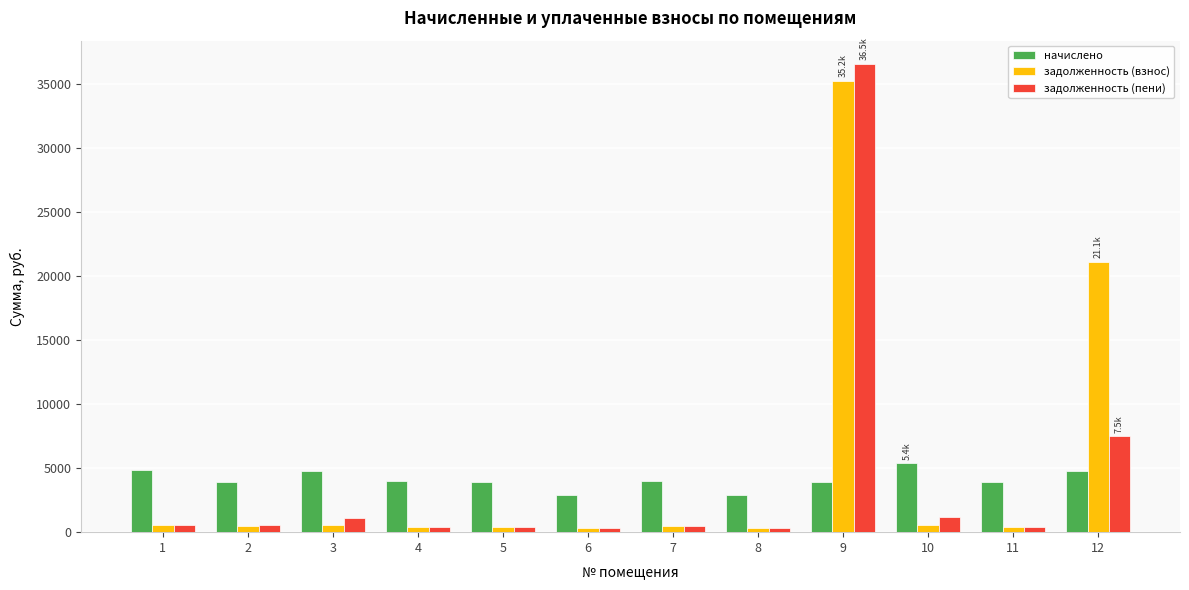

What is the greatest value displayed?

36536.6